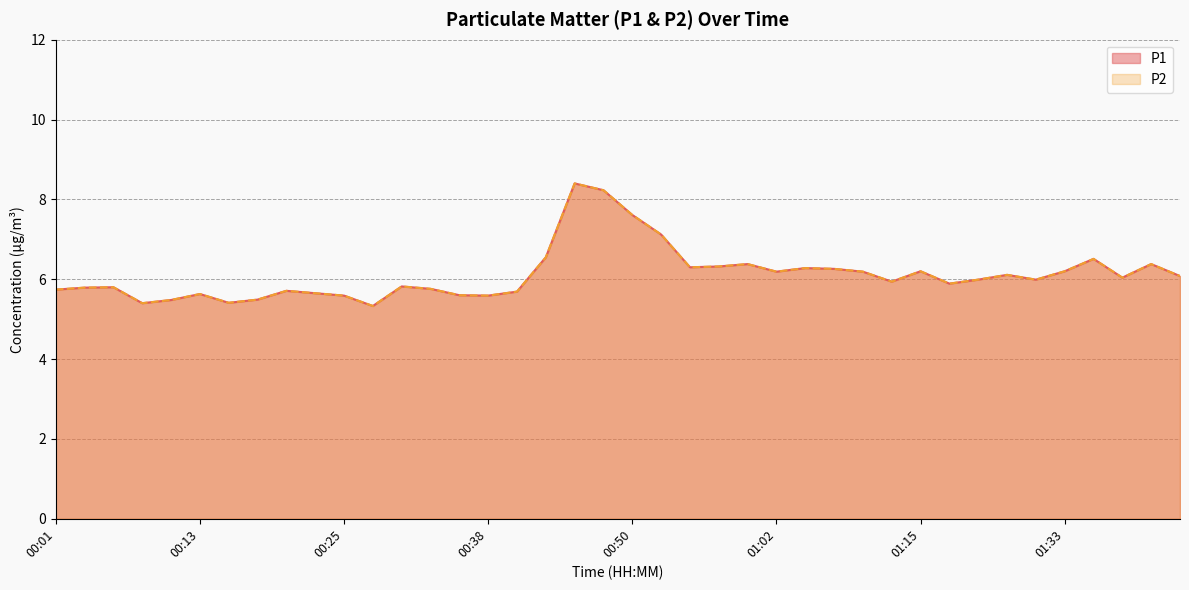

Where is P2 nearest to the value 6?

01:25